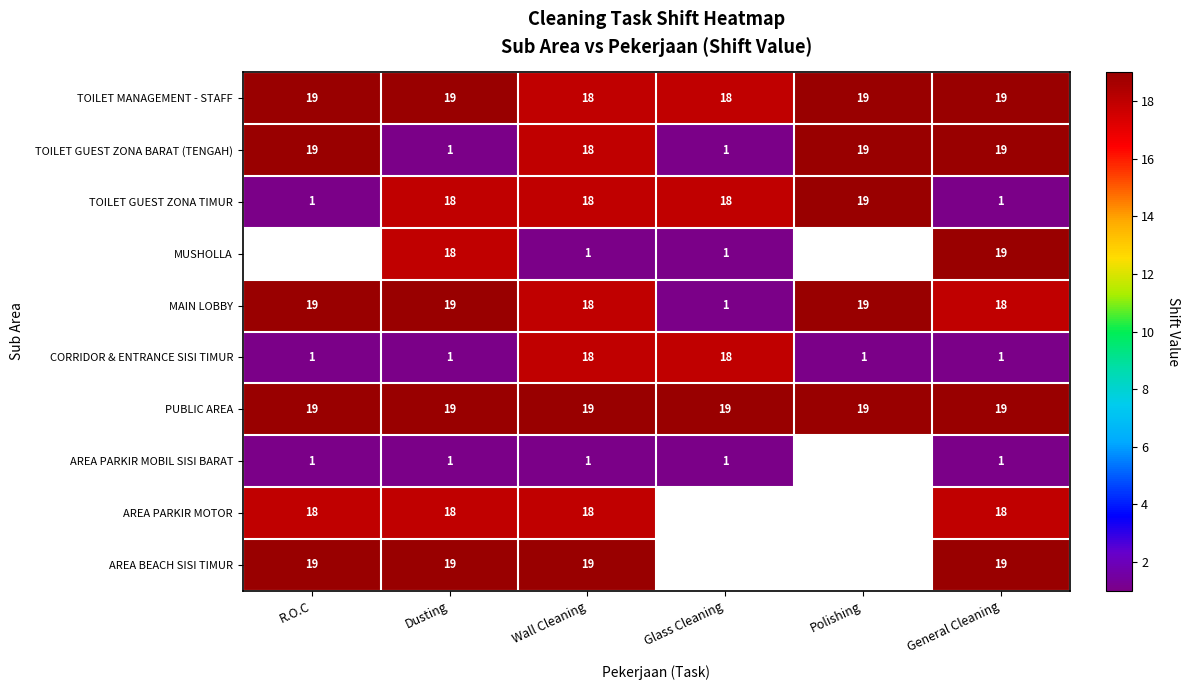

What is the difference between the highest and lowest values at Glass Cleaning?

18.0